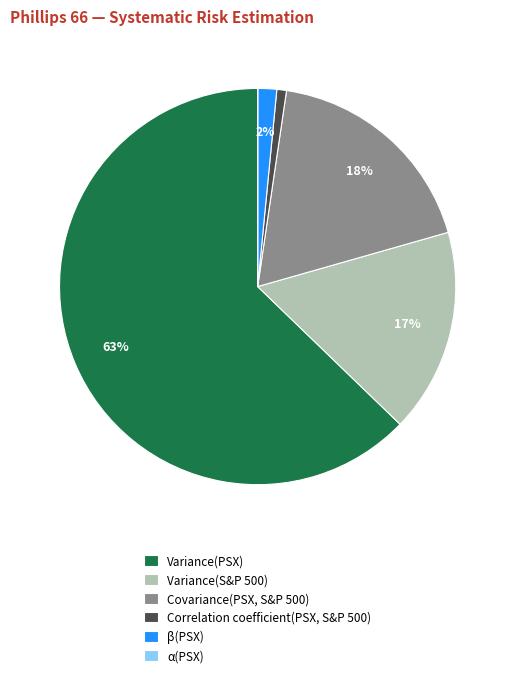

True or false: Variance(PSX) accounts for 57% of the total.

False